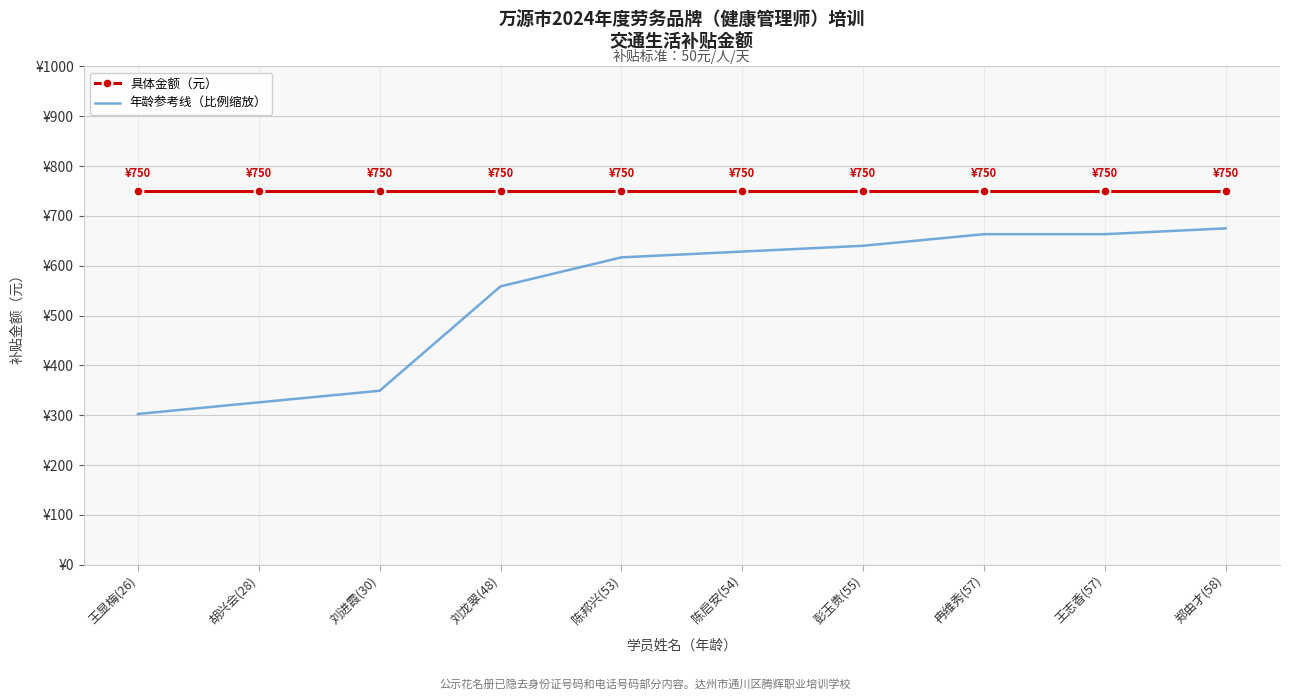

True or false: 具体金额（元） has a value of 1138.9 at 陈邦兴(53).

False